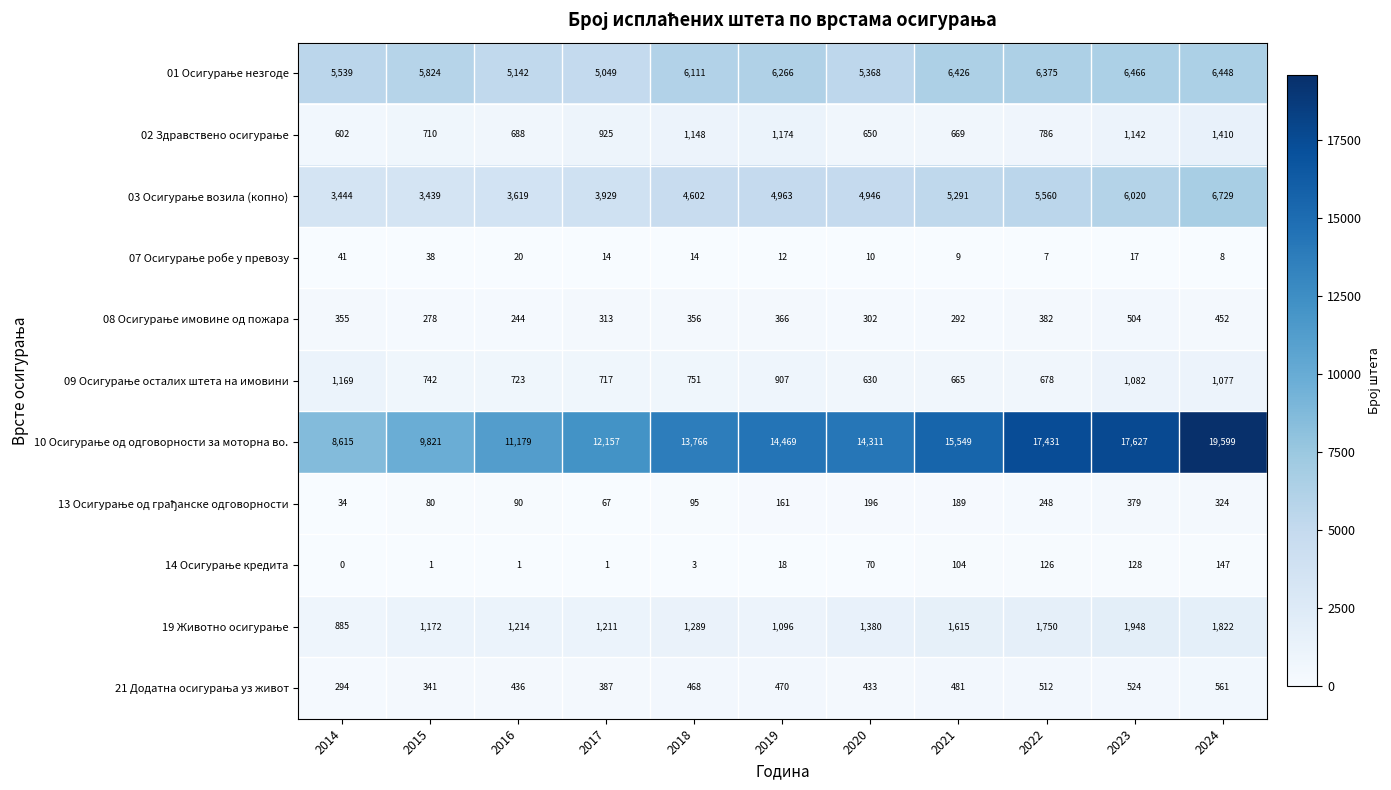

What is the maximum value shown in the chart?

19599